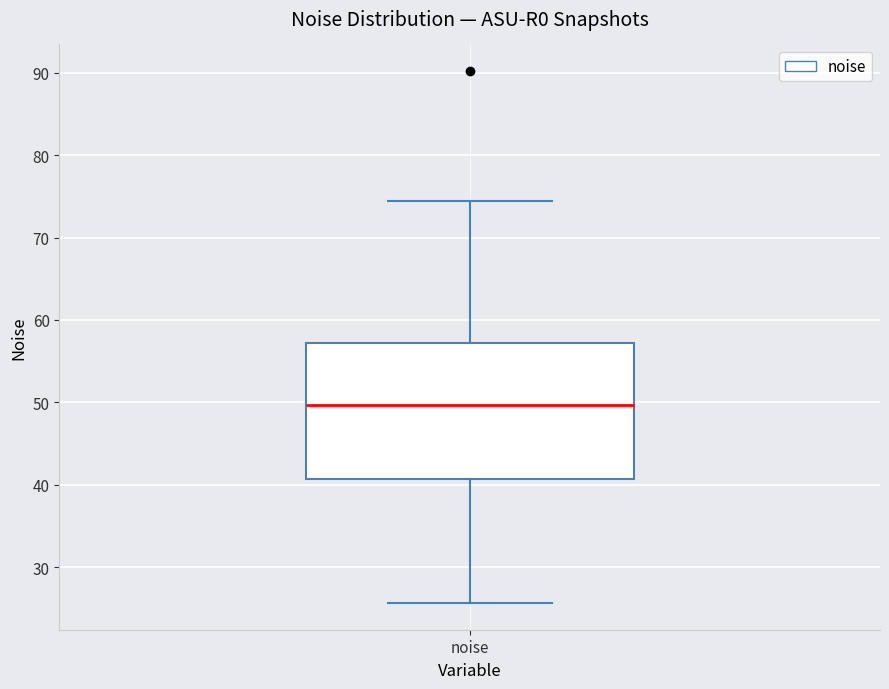

Where does the upper whisker of the box for noise end on the y-axis? The values are not printed on the chart, so give them approximately, as read against the axis.

74